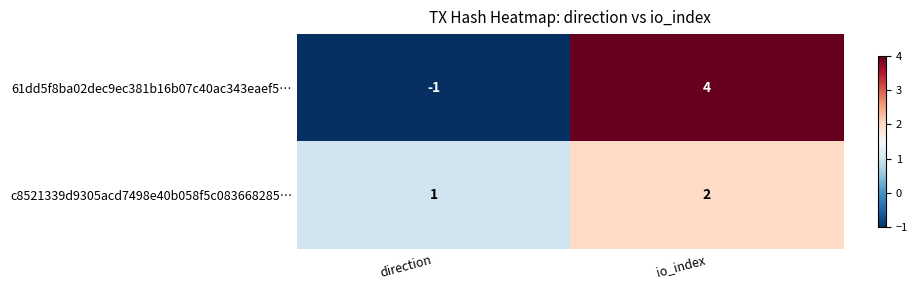

Count the number of categories in the chart.

2